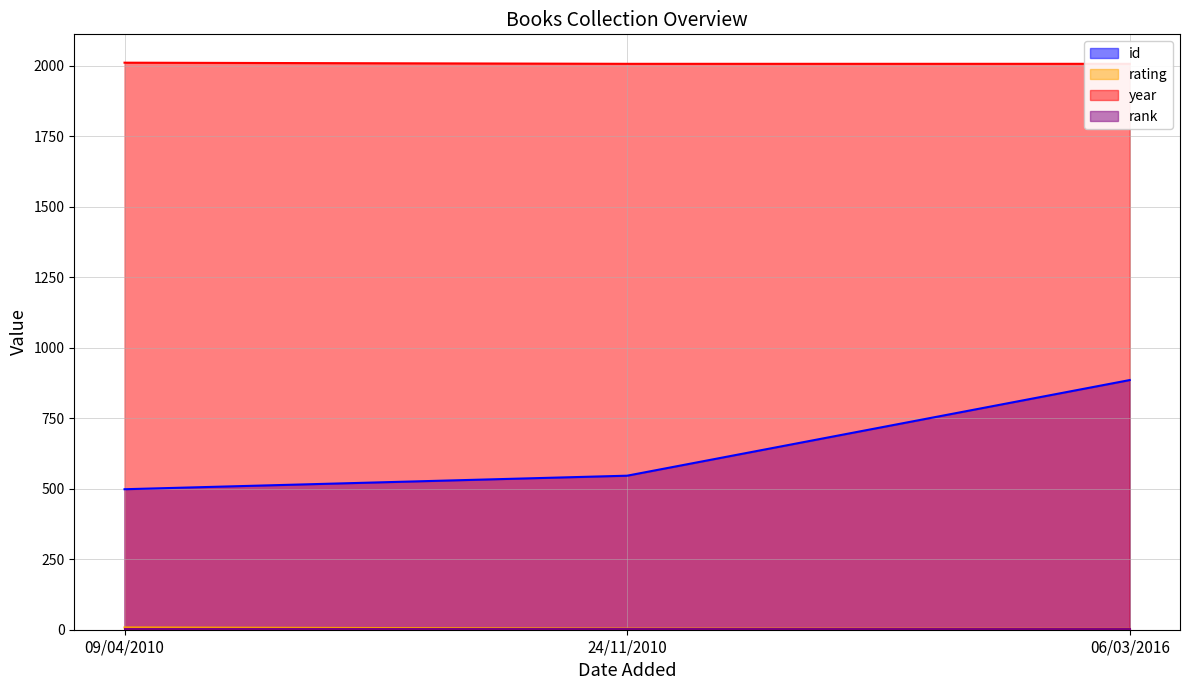

Is the value of year at 09/04/2010 greater than the value of rating at 09/04/2010?

Yes